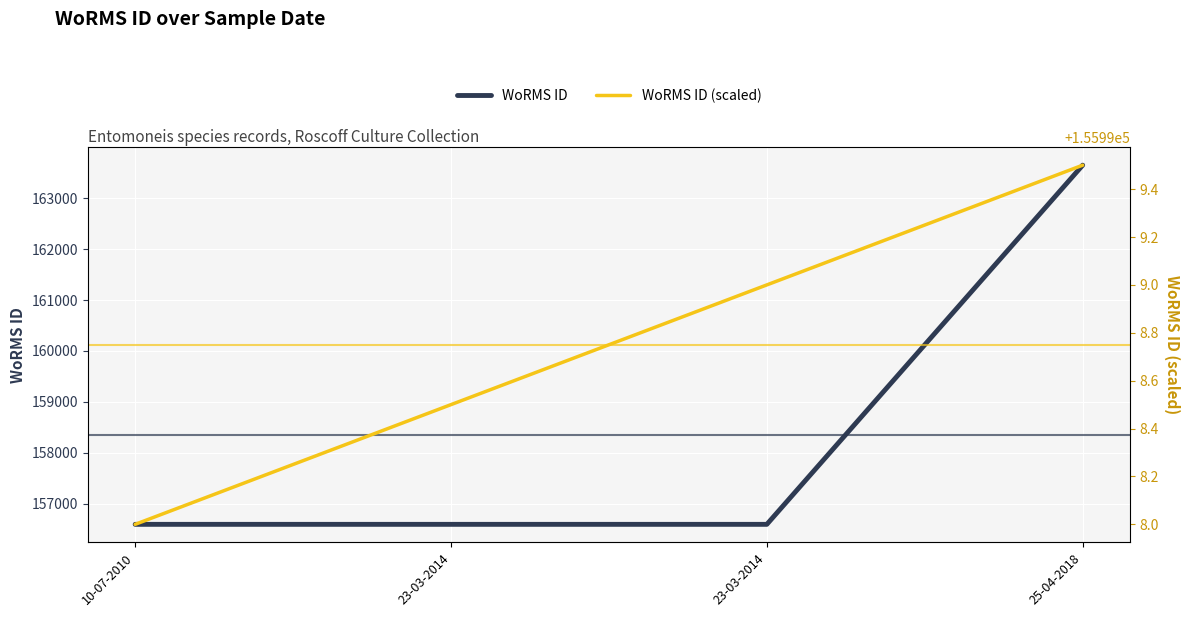

Is the value of WoRMS ID (scaled) at 23-03-2014 greater than the value of WoRMS ID at 23-03-2014?

No